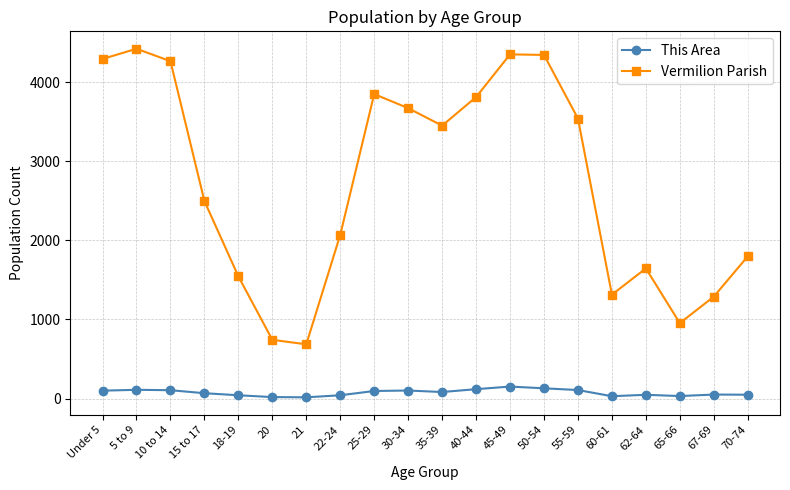

What is the label of the 7th point from the left?

21